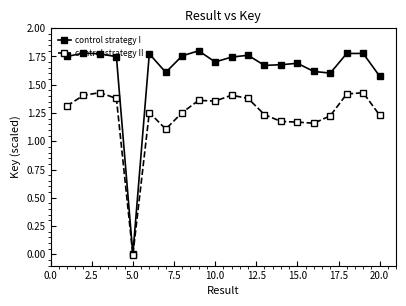

List the series in order of their peak value, lowest first.

control strategy II, control strategy I